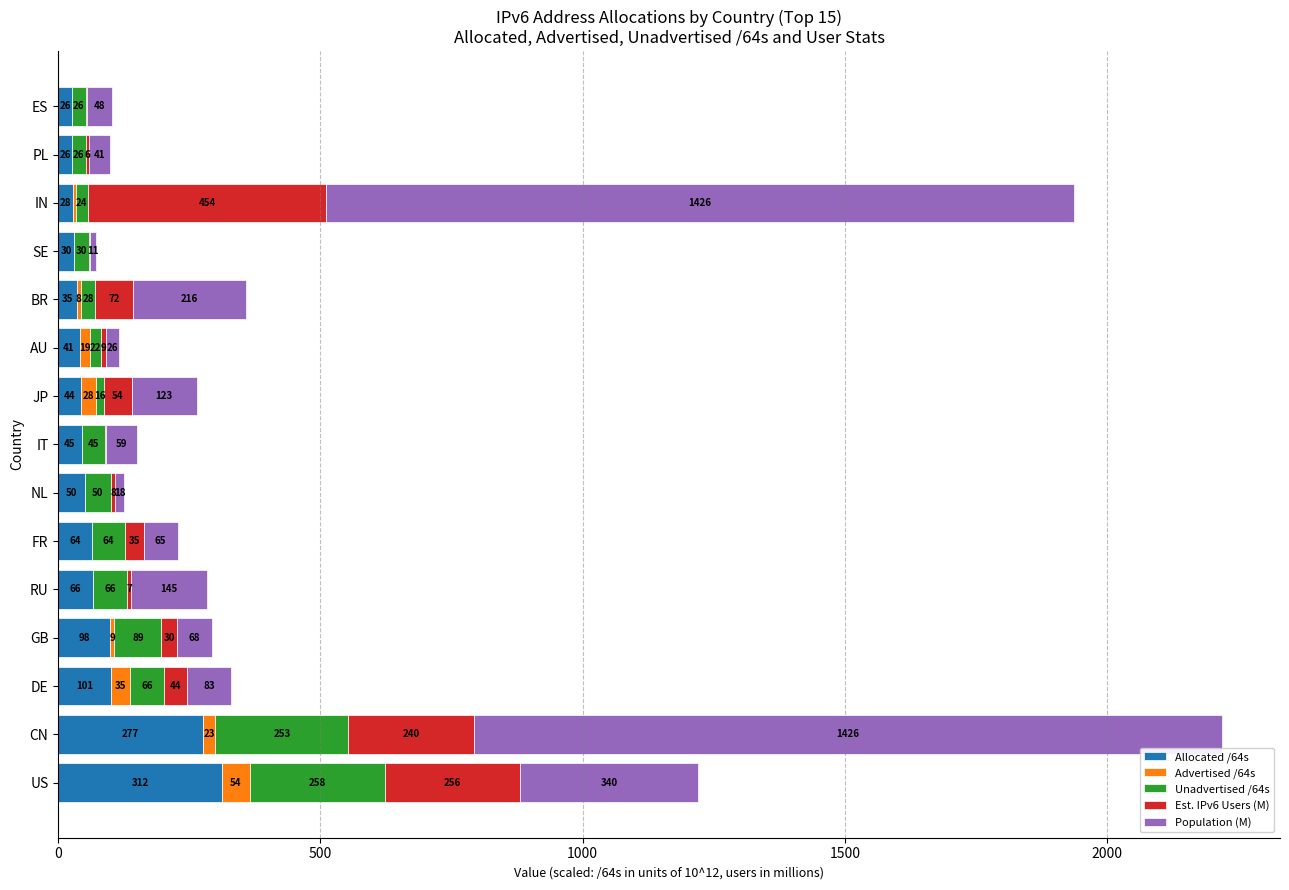

What is the sum of the Allocated /64s values at BR and CN?

312.0